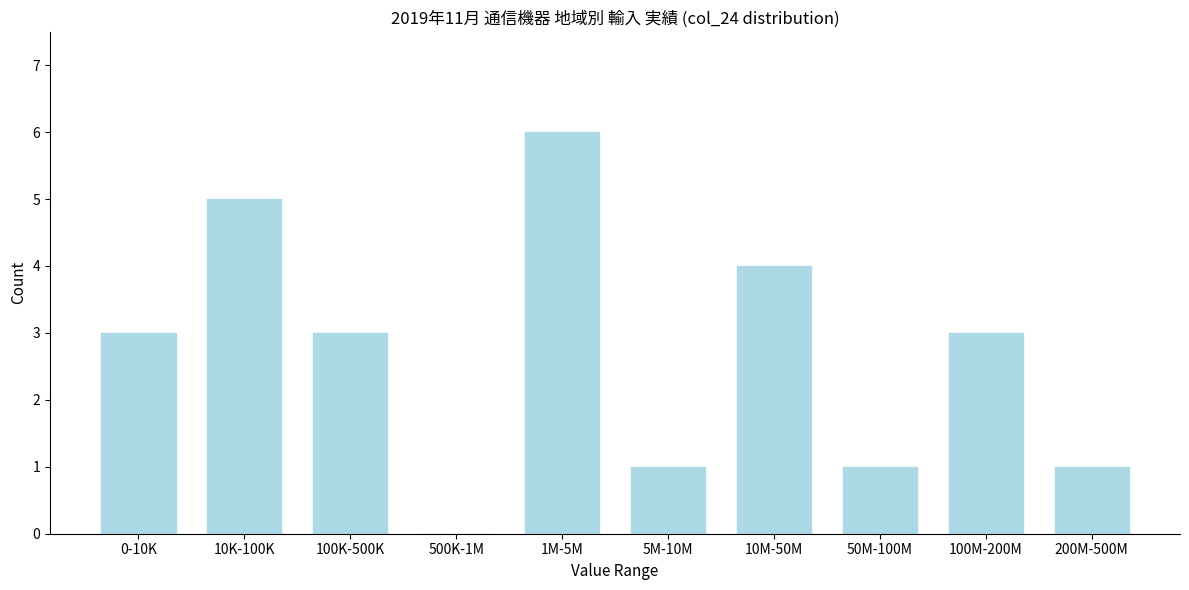

Reading left to right, what are all the values shown in this chart?

0-10K=3	10K-100K=5	100K-500K=3	500K-1M=0	1M-5M=6	5M-10M=1	10M-50M=4	50M-100M=1	100M-200M=3	200M-500M=1